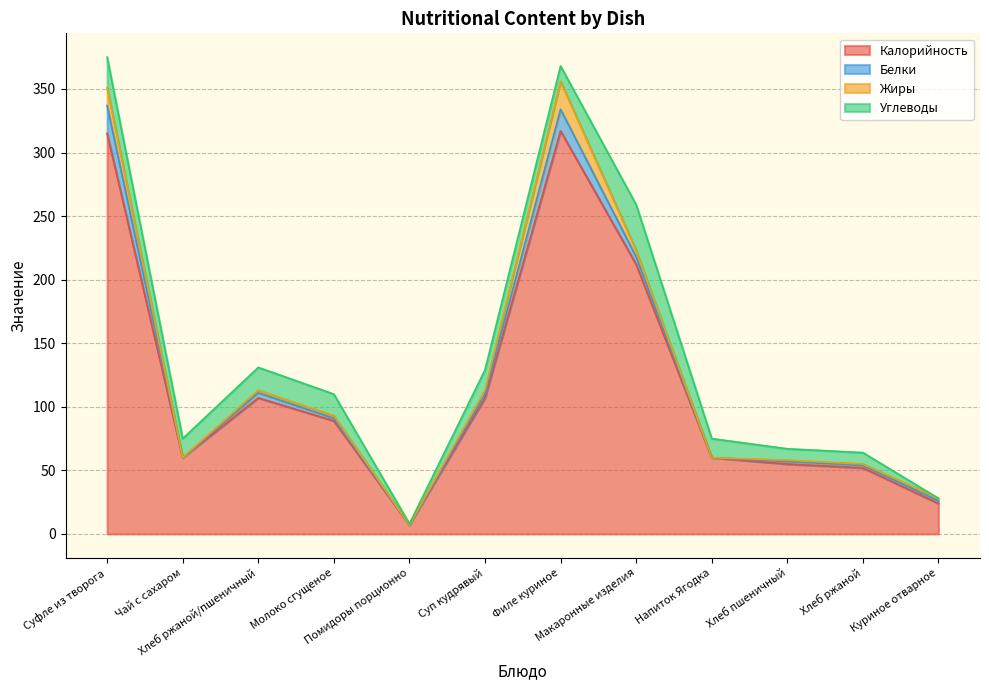

At which category does Белки reach its first local valley?

Чай с сахаром